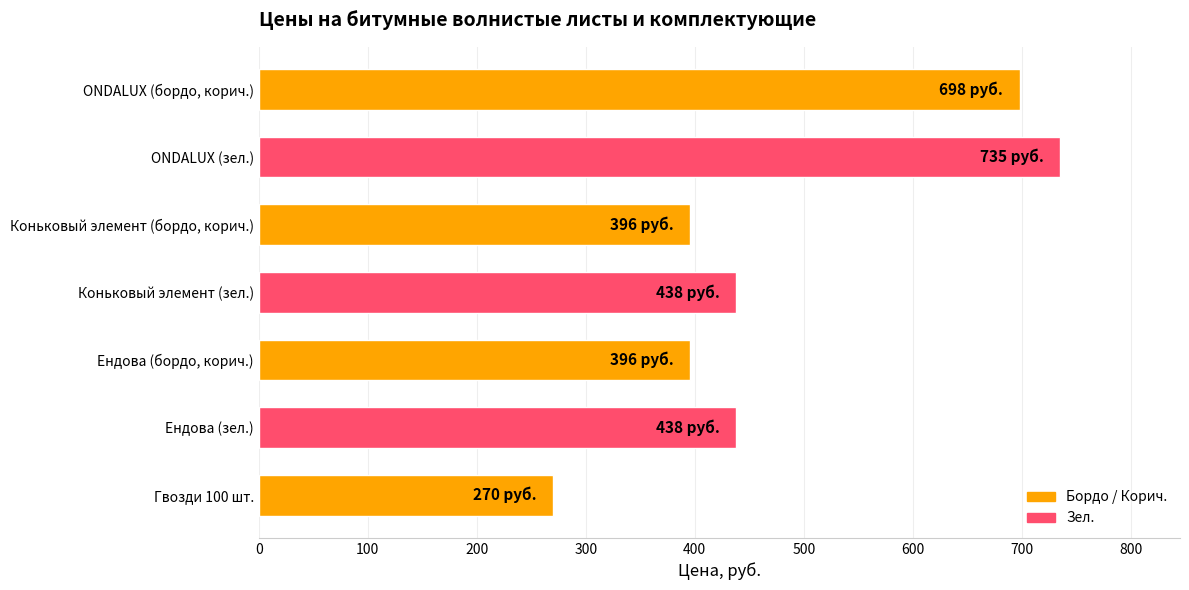

Reading top to bottom, transcribe all the data shown in this chart.

698	735	396	438	396	438	270